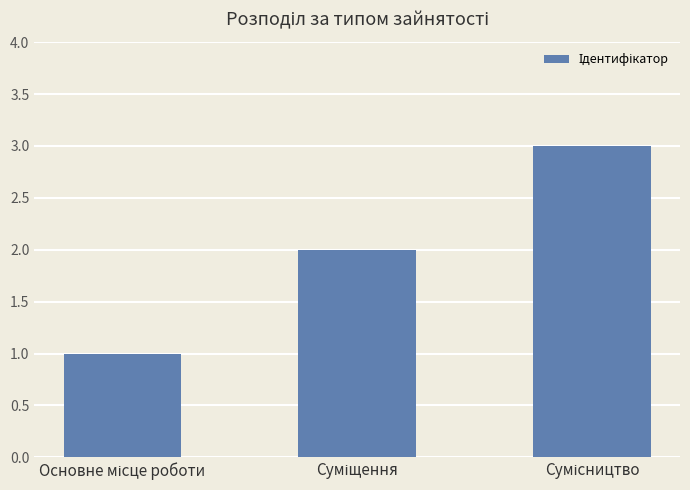

How many values are below 2?

1